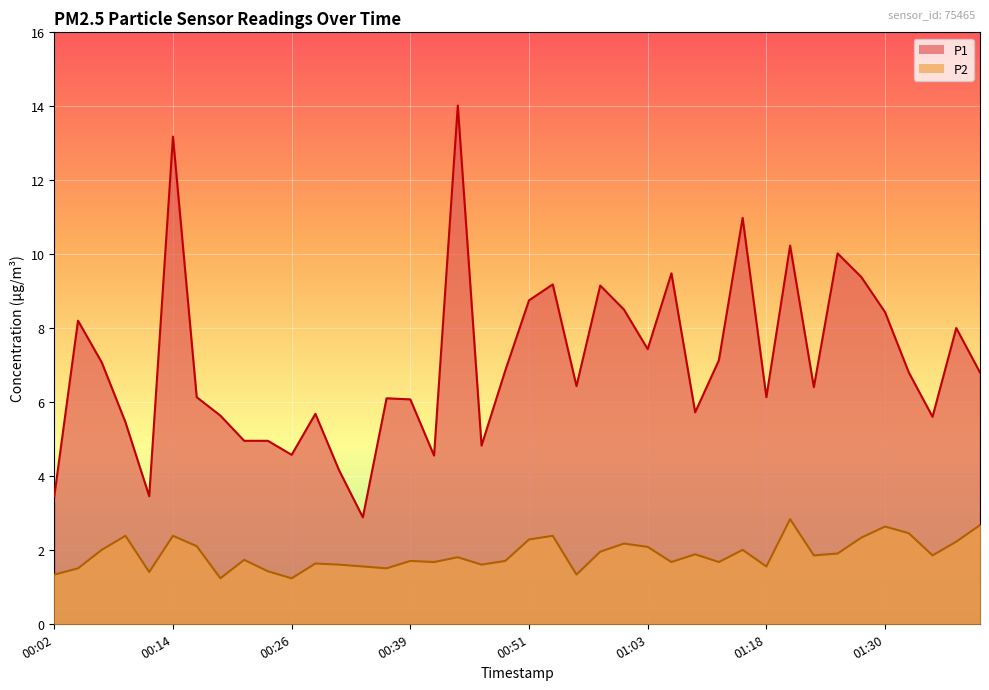

True or false: P2 and P1 intersect in this chart.

False